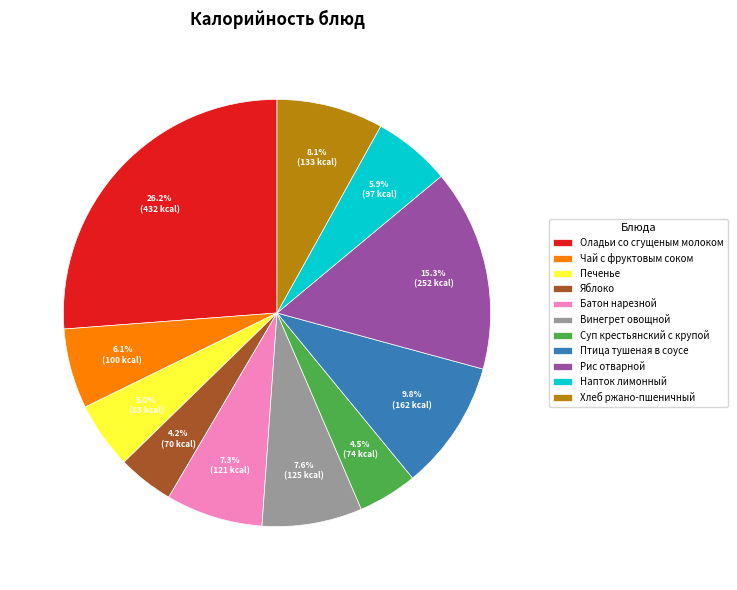

Is it true that Яблоко is 4% of the pie?

True